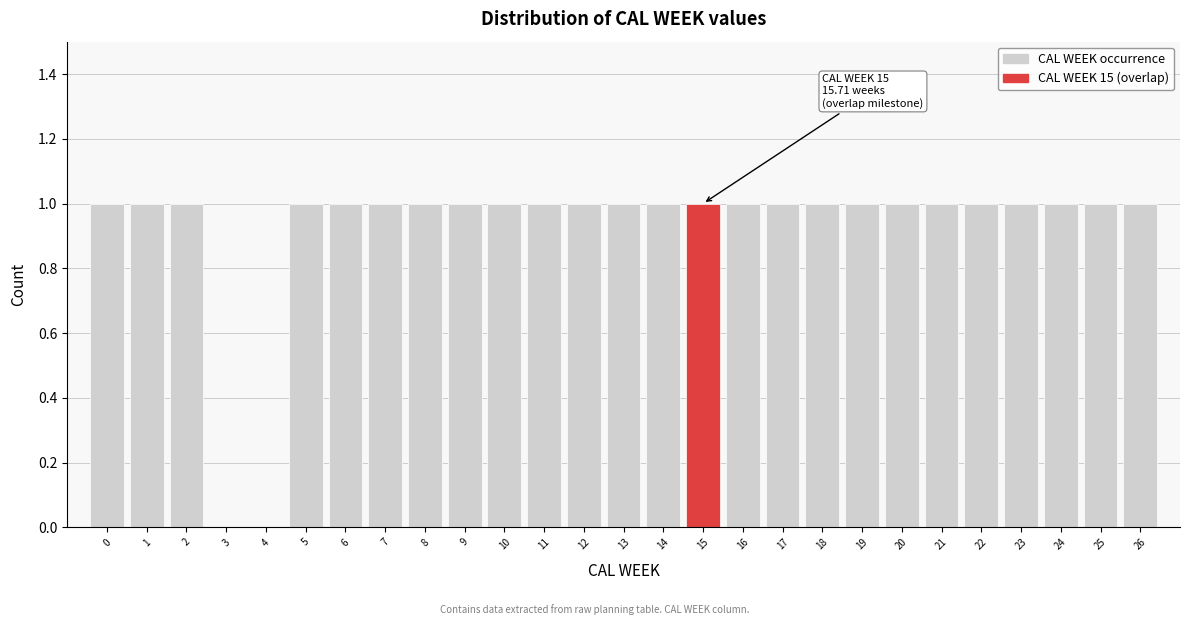

Reading right to left, what are all the values shown in this chart?

26=1	25=1	24=1	23=1	22=1	21=1	20=1	19=1	18=1	17=1	16=1	15=1	14=1	13=1	12=1	11=1	10=1	9=1	8=1	7=1	6=1	5=1	4=0	3=0	2=1	1=1	0=1